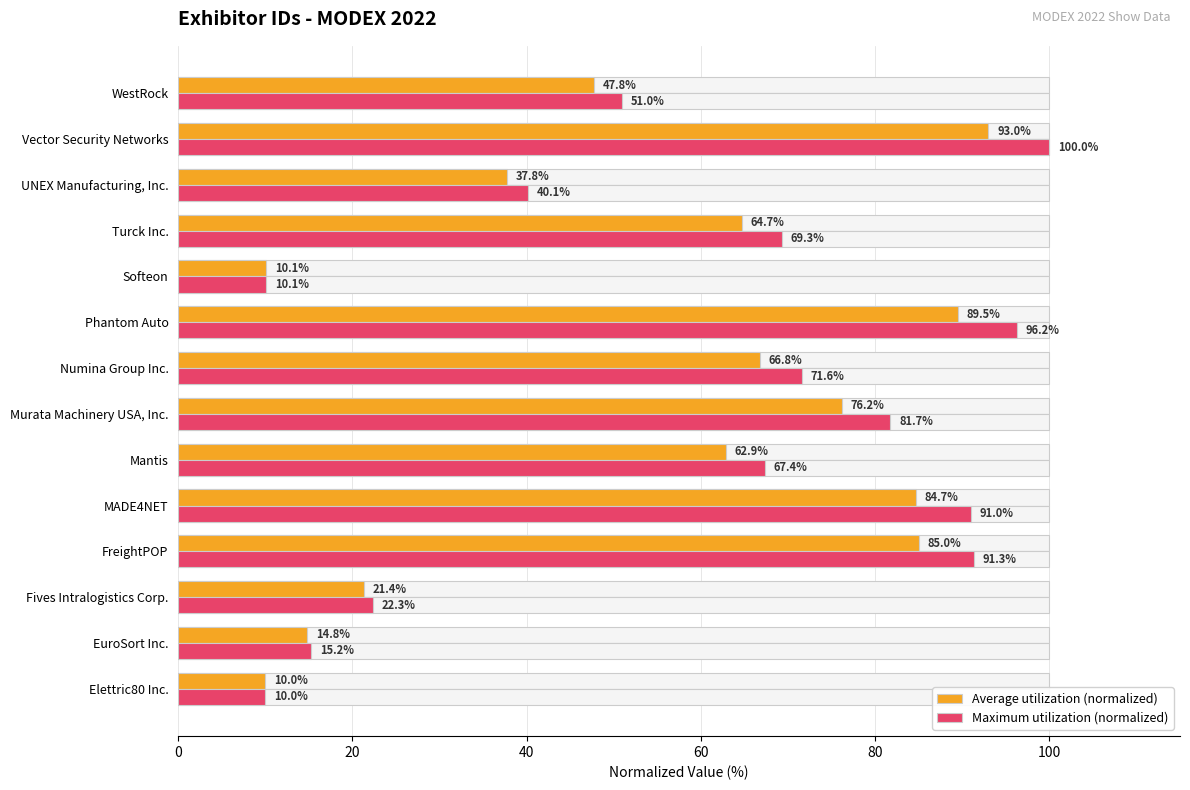

What is the difference between the highest and lowest values at Numina Group Inc.?

4.8